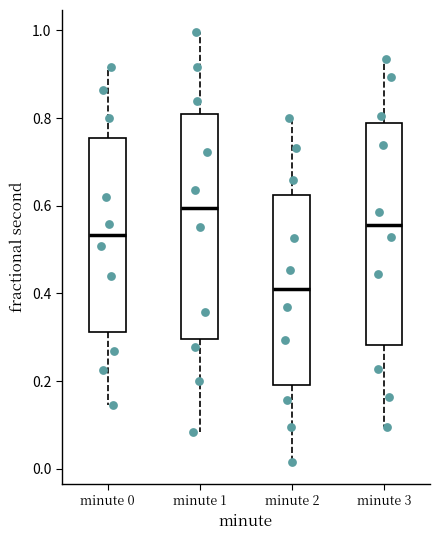

Where does the lower whisker of the box for minute 2 end on the y-axis? The values are not printed on the chart, so give them approximately, as read against the axis.

0.02